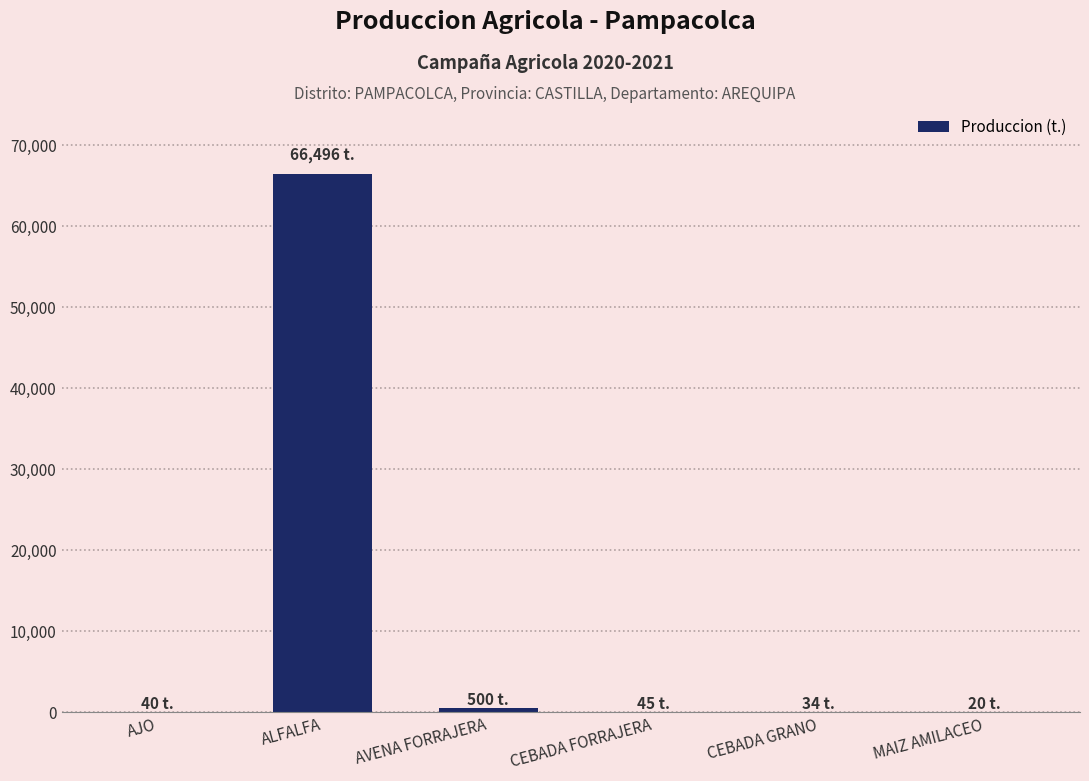

What is the maximum value shown in the chart?

66496.0